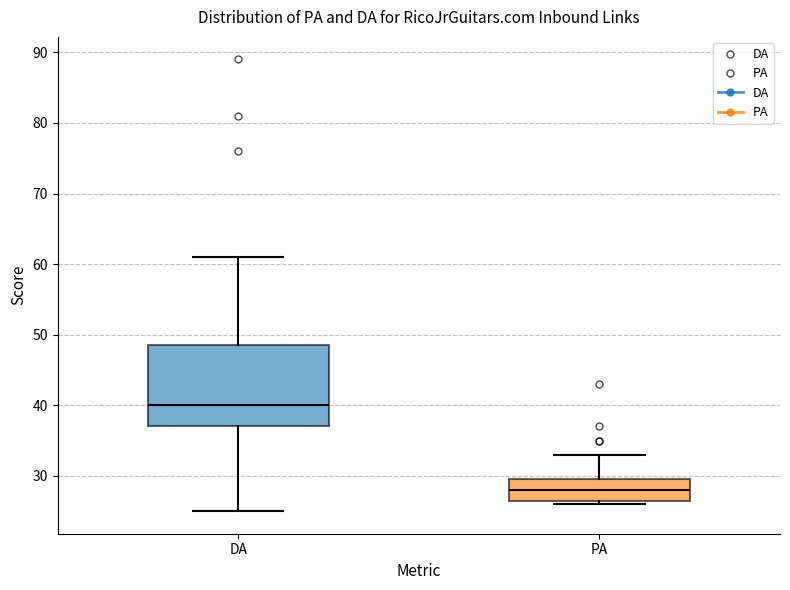

Which box is the tallest, from its lower edge to its upper edge?

DA